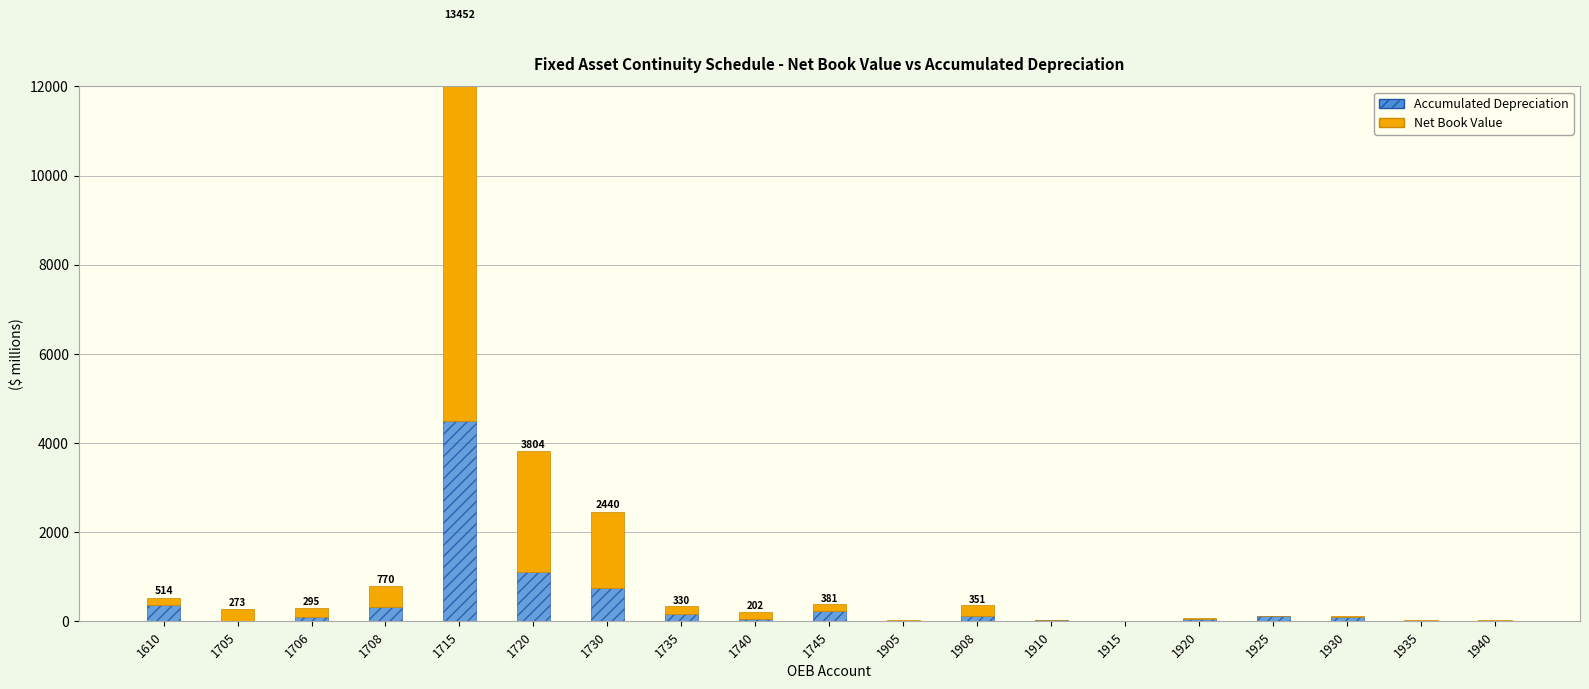

Where does the Accumulated Depreciation
(底部) series first go above 85?

1610